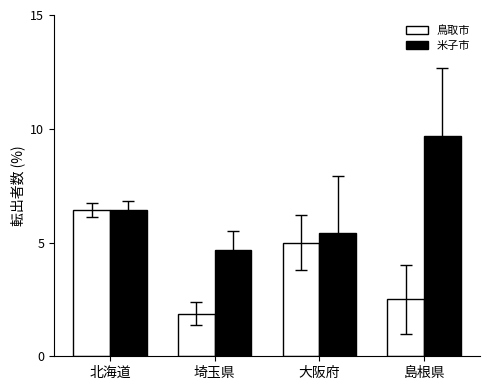

Reading left to right, extract all data points from this chart.

鳥取市: 6.4	1.9	5.0	2.5
米子市: 6.4	4.7	5.4	9.7